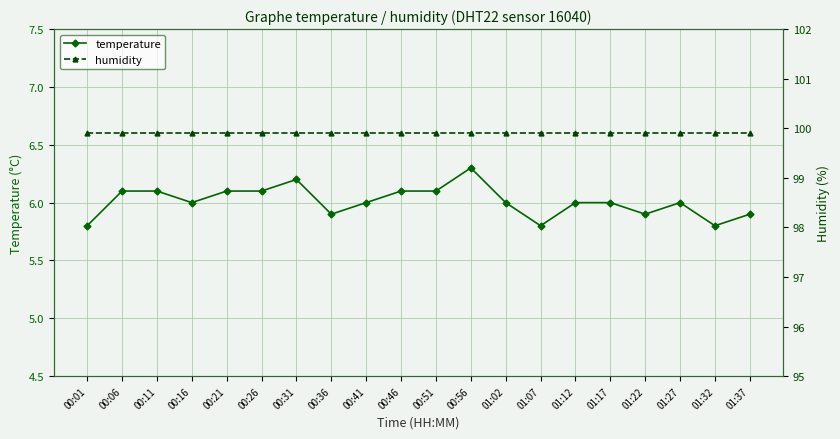

The temperature series shows 5.9 at 00:36. True or false?

True